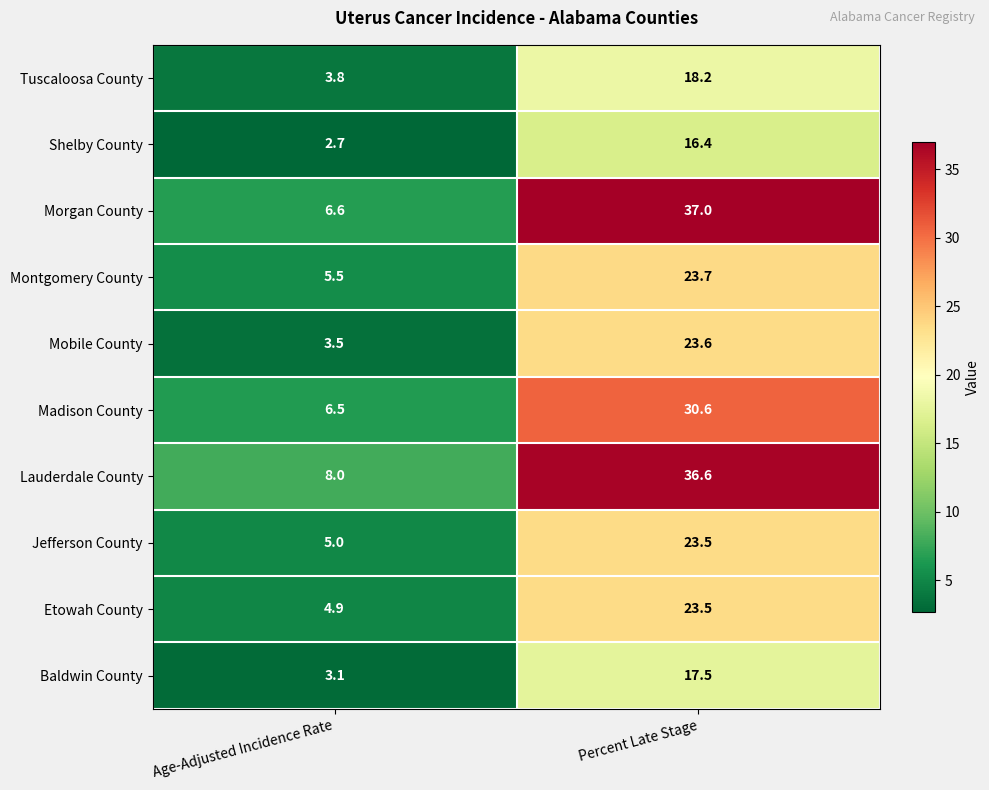

What is the sum of the Tuscaloosa County values at Percent Late Stage and Age-Adjusted Incidence Rate?

22.0